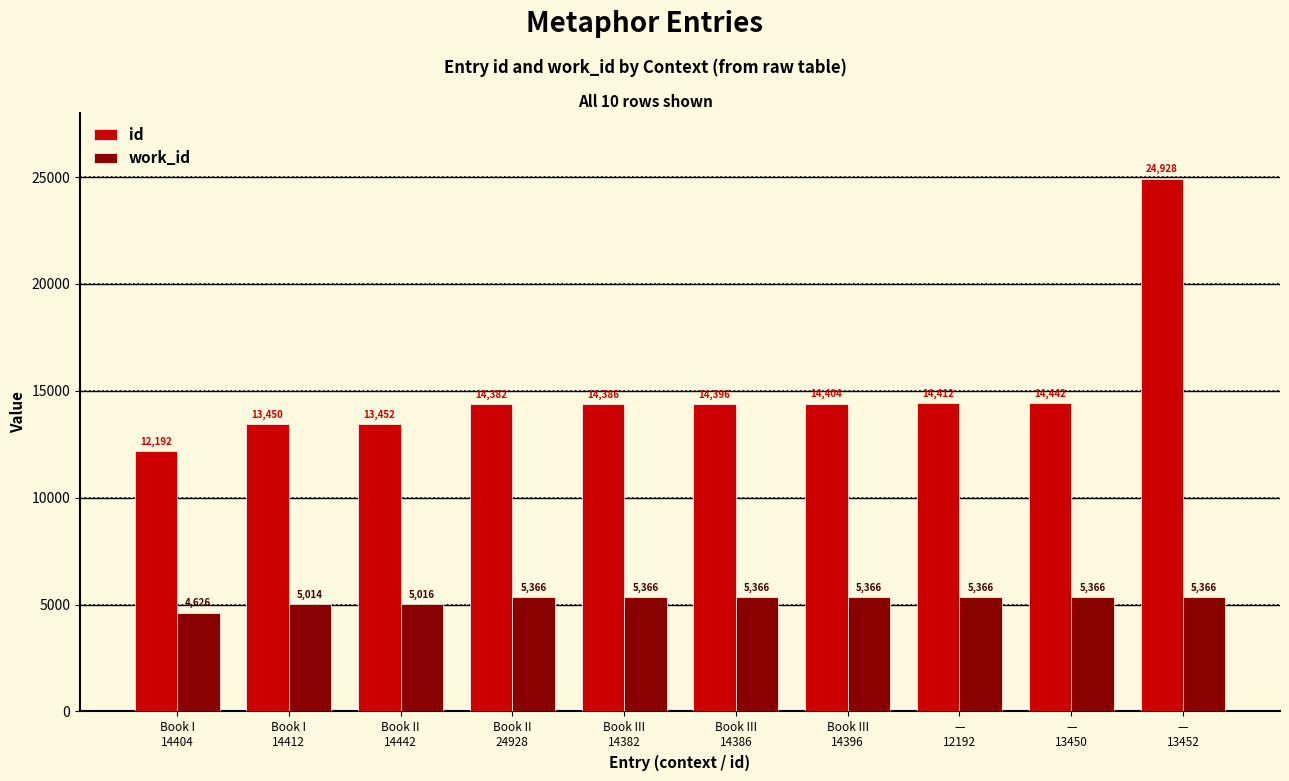

At which category is the sum across all series the highest?

—
13452